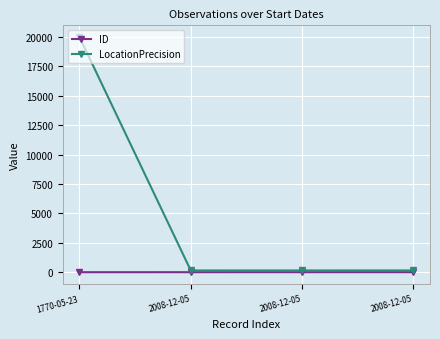

What are all the series names shown in the legend?

ID, LocationPrecision